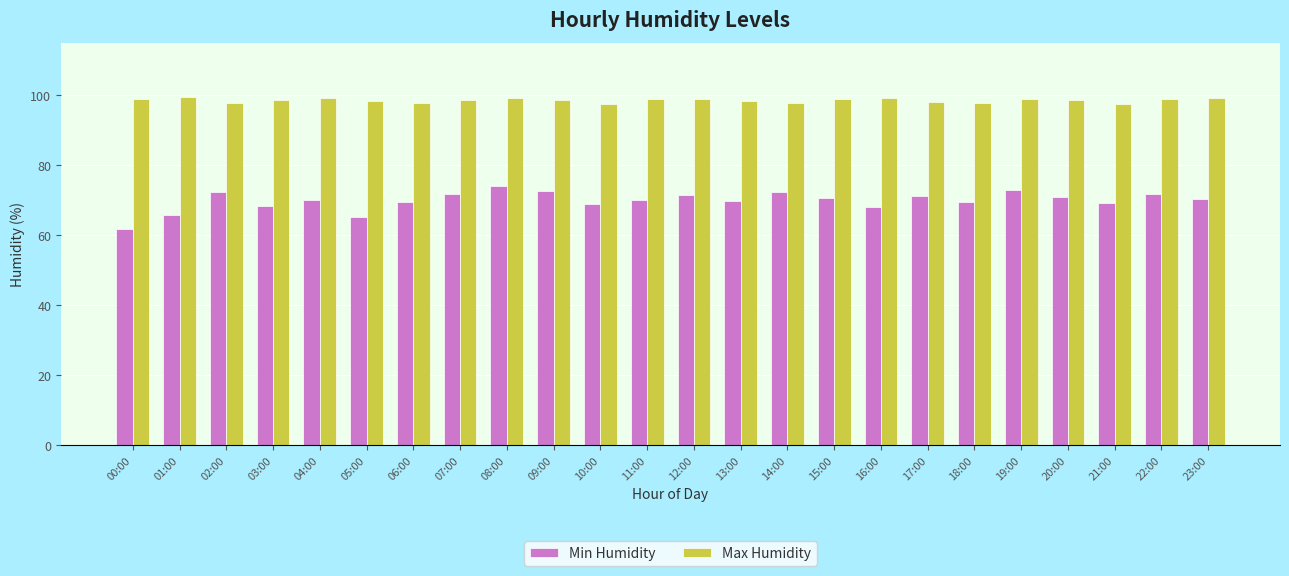

What is the total value across all series at 06:00?

167.3